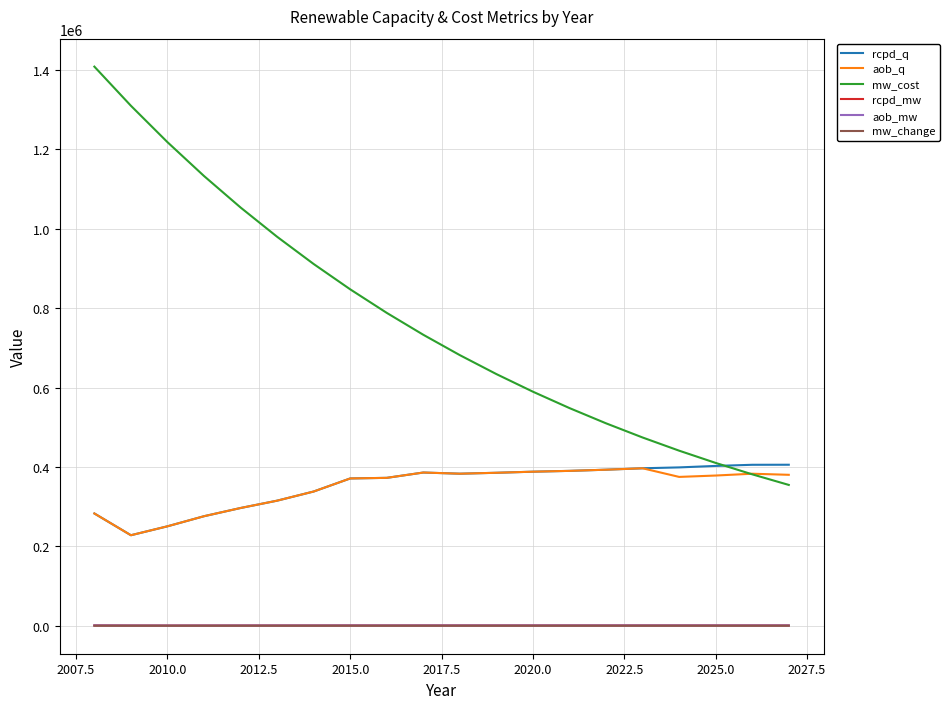

What is the lowest value of the rcpd_q series?

228048.0